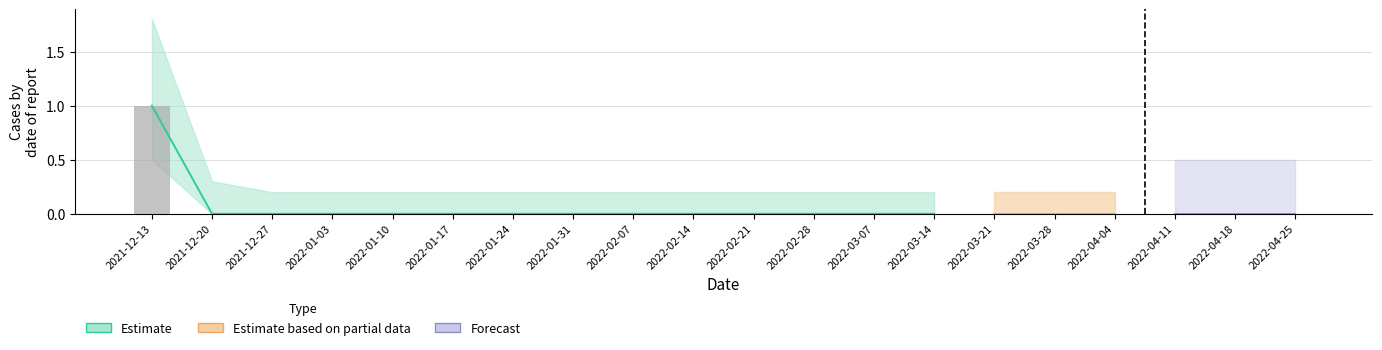

The chart shows a value of 0 at 2022-03-28. True or false?

True